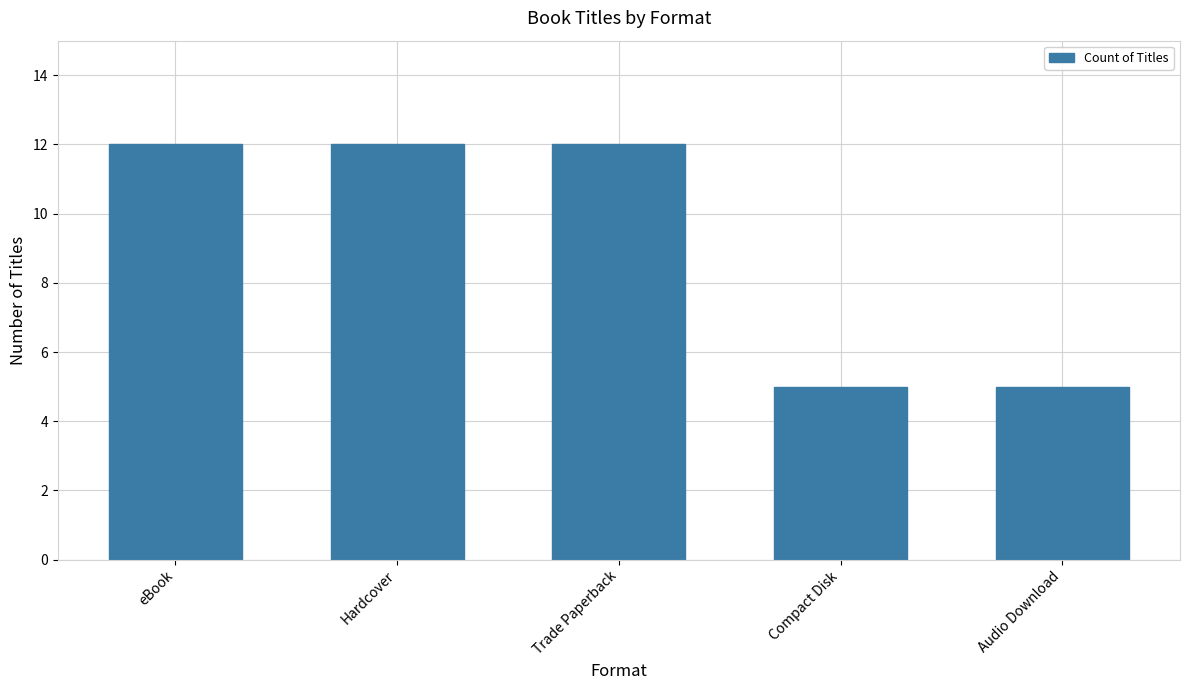

How many data points are less than 12?

2